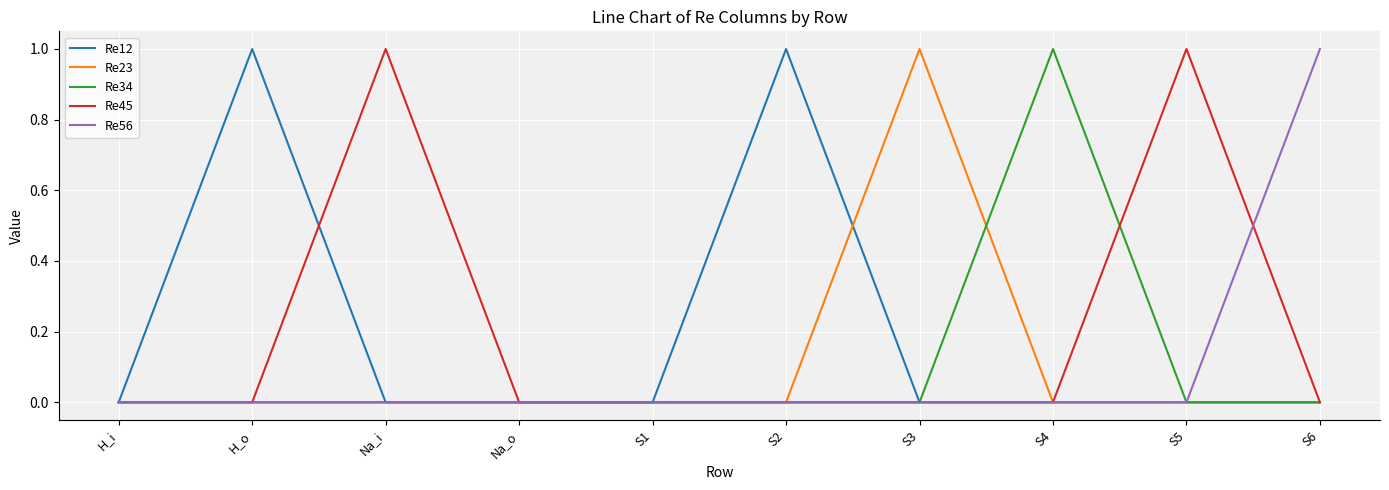

Is it true that Re23 equals 1 at S2?

False